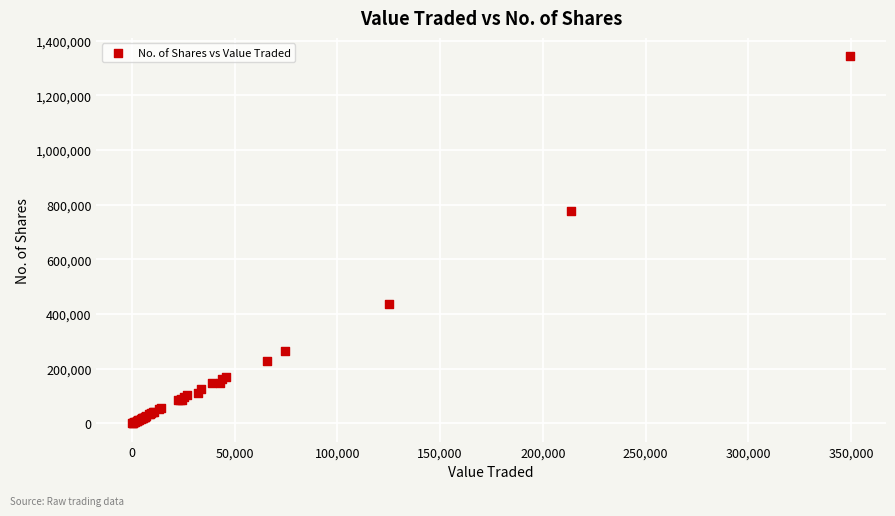

What Y value in the scatter plot is closest to 671479?

775116